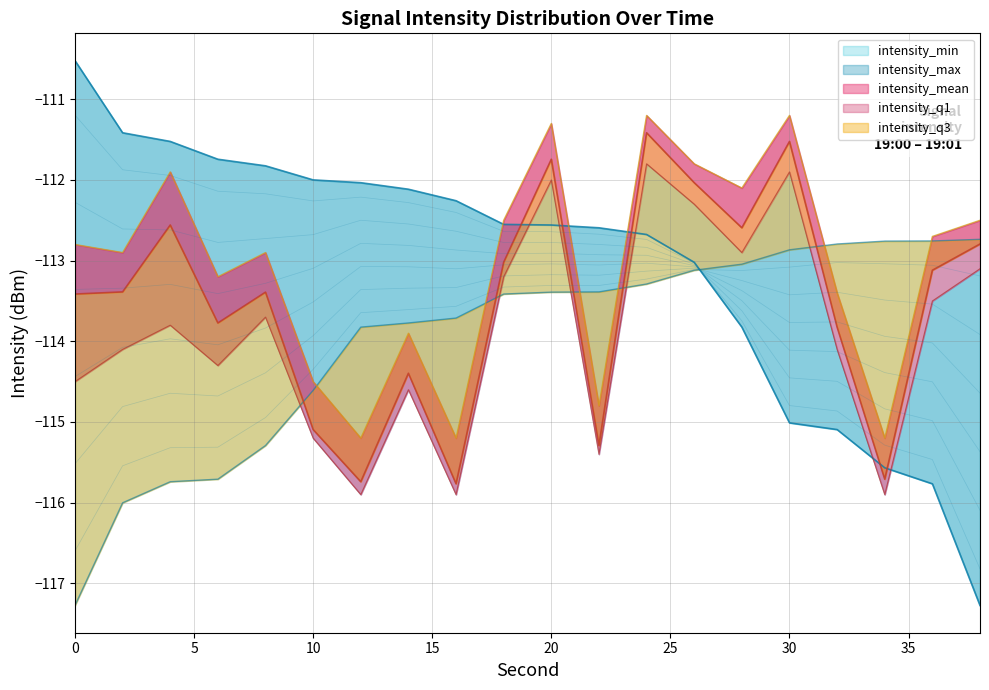

True or false: intensity_min has more than 1 interior local peaks.

False